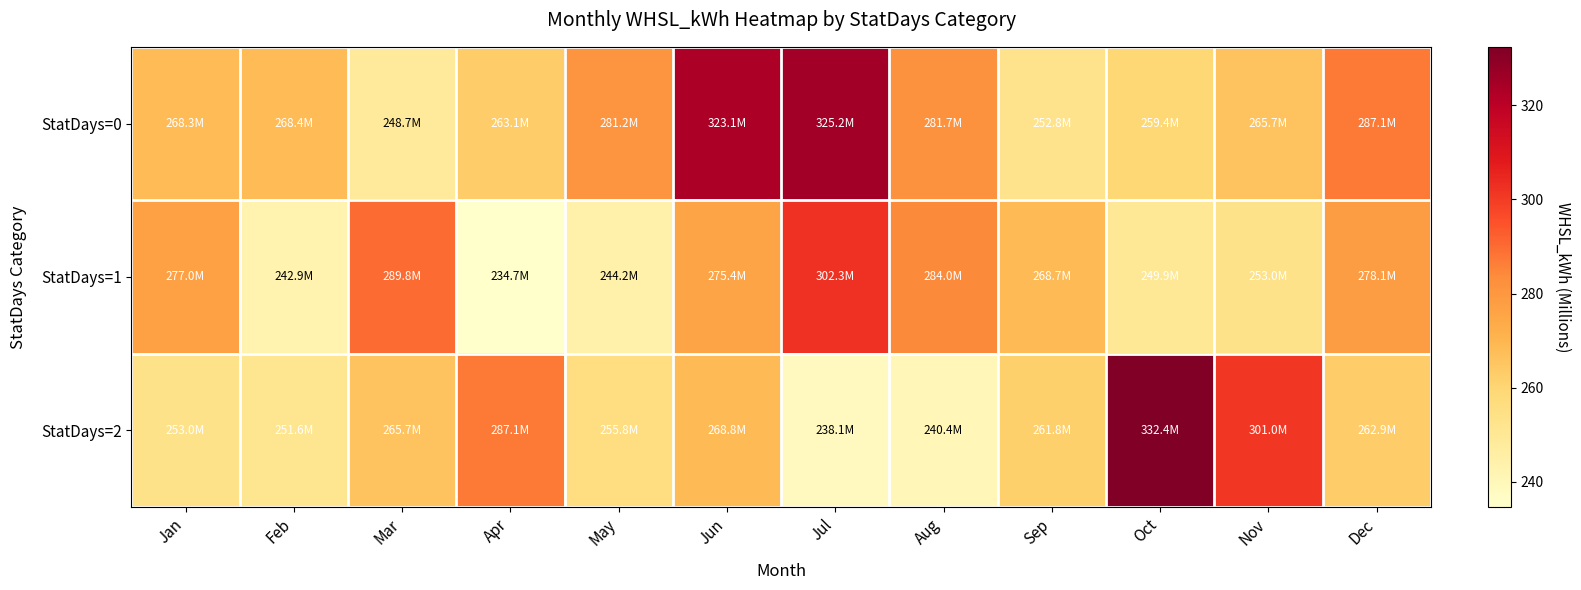

Reading right to left, what are all the values shown in this chart?

StatDays=0: Dec=287.1	Nov=265.7	Oct=259.4	Sep=252.8	Aug=281.7	Jul=325.2	Jun=323.1	May=281.2	Apr=263.1	Mar=248.7	Feb=268.4	Jan=268.3
StatDays=1: Dec=278.1	Nov=253.0	Oct=249.9	Sep=268.7	Aug=284.0	Jul=302.3	Jun=275.4	May=244.2	Apr=234.7	Mar=289.8	Feb=242.9	Jan=277.0
StatDays=2: Dec=262.9	Nov=301.0	Oct=332.4	Sep=261.8	Aug=240.4	Jul=238.1	Jun=268.8	May=255.8	Apr=287.1	Mar=265.7	Feb=251.6	Jan=253.0